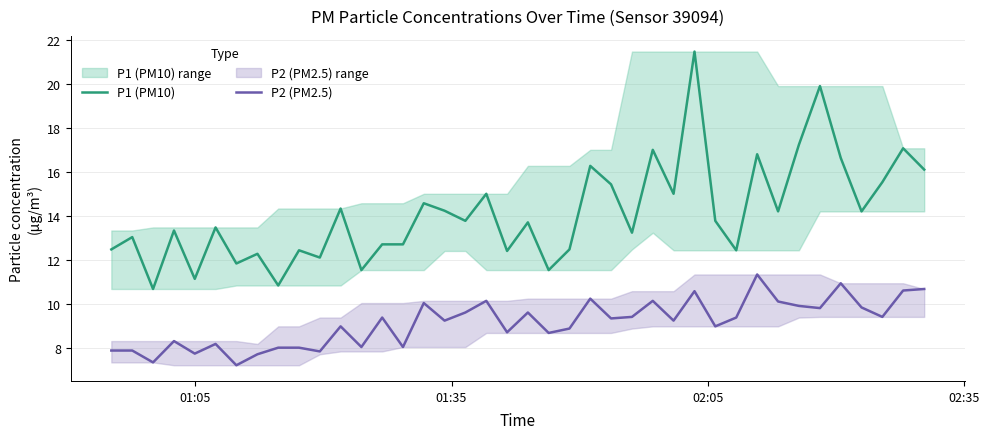

What is the maximum value shown in the chart?

21.5